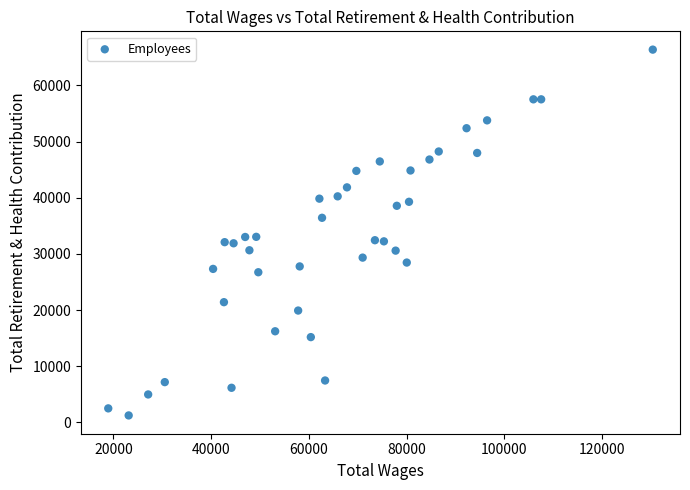

What is the range of X values (max minus min)?

111423